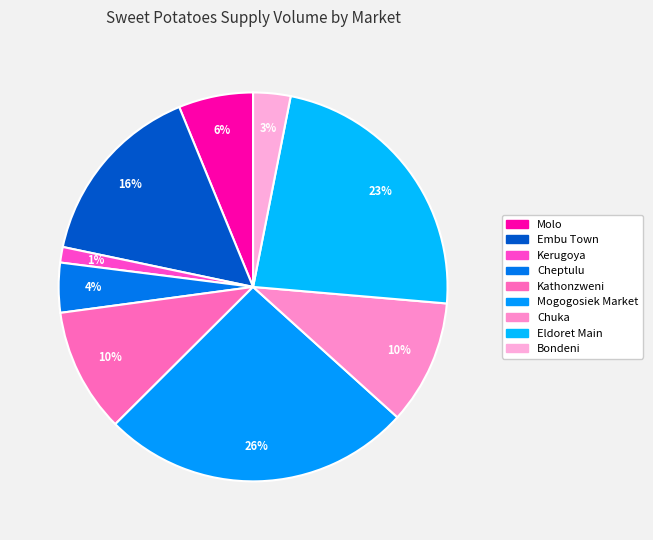

The Molo slice represents 1% of the pie. True or false?

False